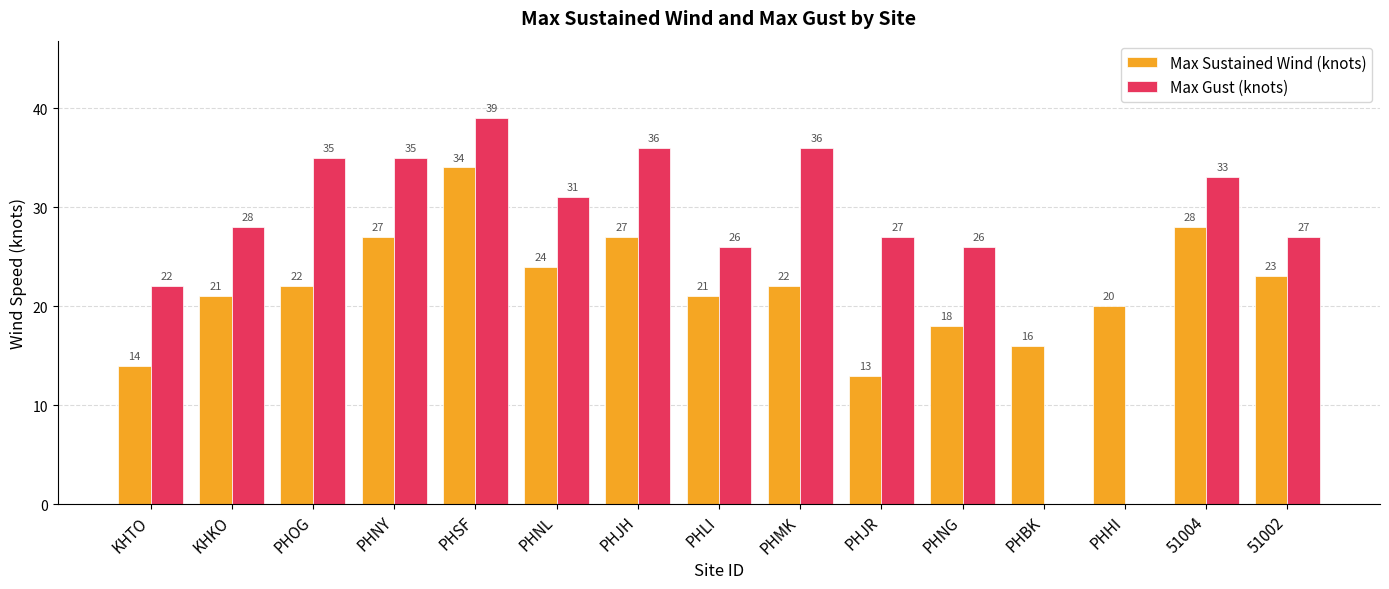

What is the maximum value shown in the chart?

39